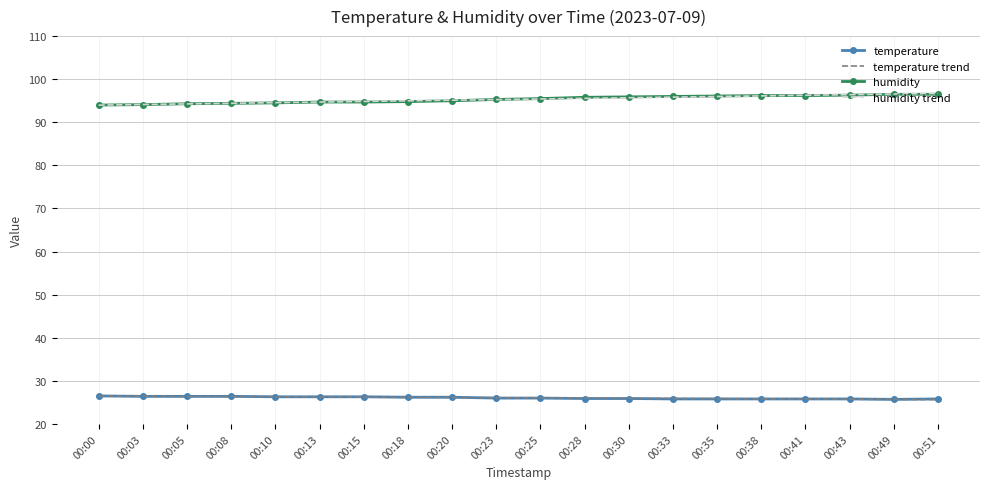

What is the total value across all series at 00:13?

242.0